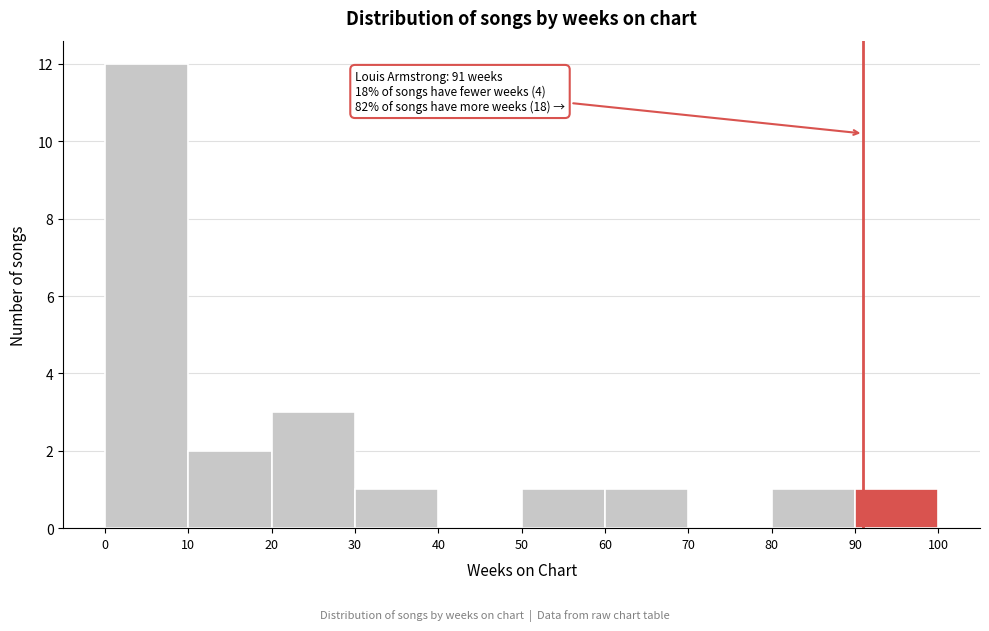

Which range on the x-axis has the tallest bar?

0 to 10